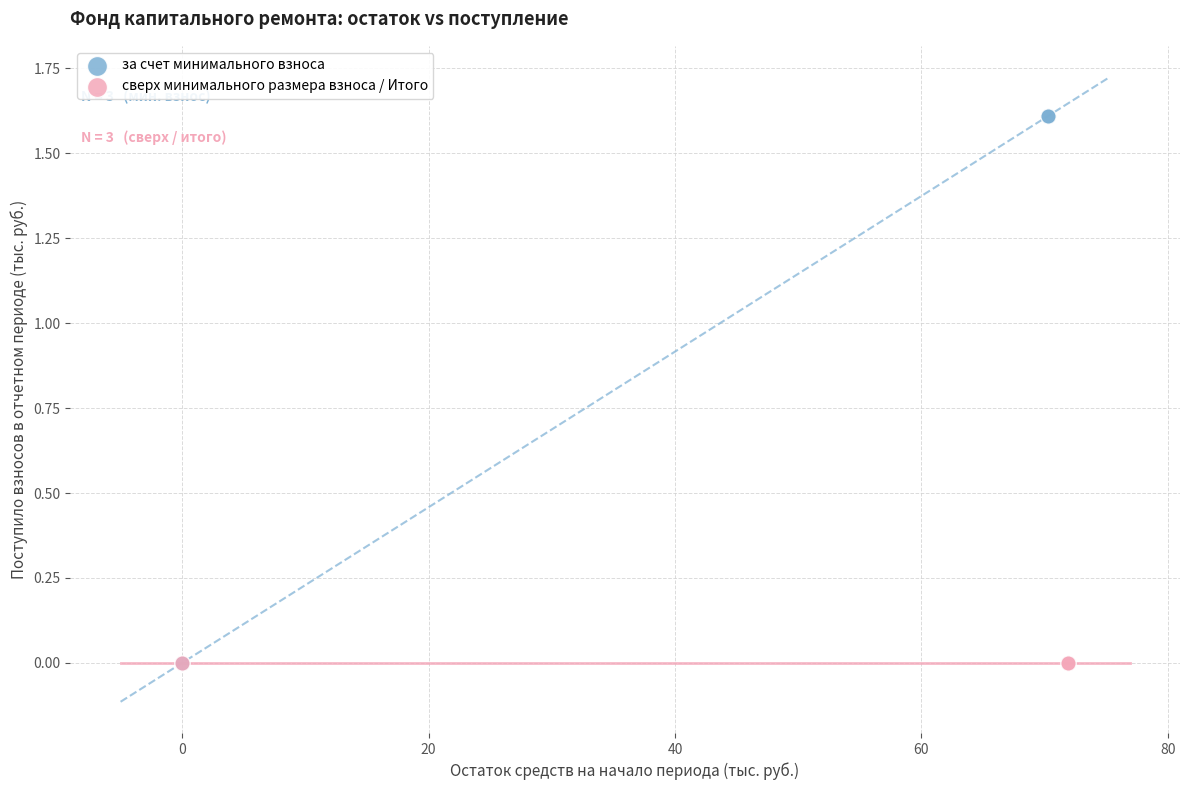

Which series contains the highest Y value?

за счет минимального взноса